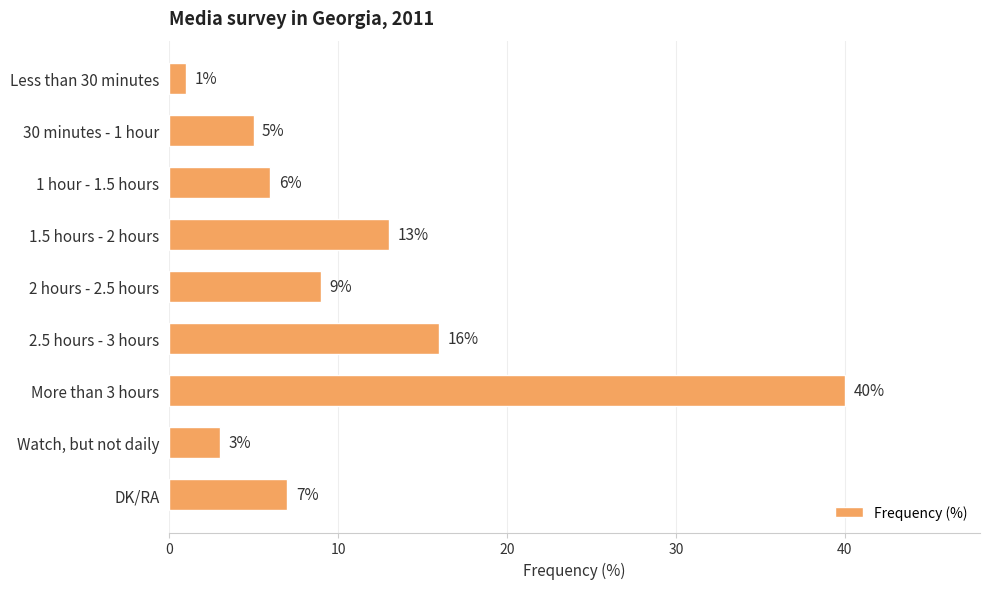

Reading top to bottom, list all the values displayed in this chart.

Less than 30 minutes=1	30 minutes - 1 hour=5	1 hour - 1.5 hours=6	1.5 hours - 2 hours=13	2 hours - 2.5 hours=9	2.5 hours - 3 hours=16	More than 3 hours=40	Watch, but not daily=3	DK/RA=7